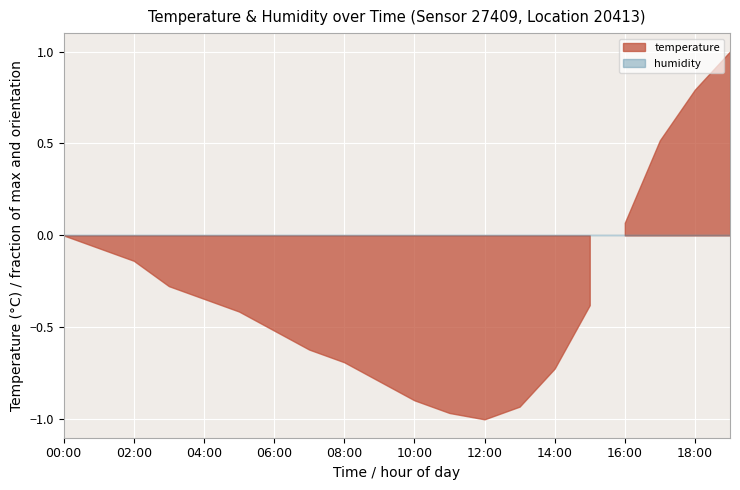

Reading right to left, what are all the values shown in this chart?

temperature: 19:00=19.8	18:00=19.2	17:00=18.4	16:00=17.1	15:00=15.8	14:00=14.8	13:00=14.2	12:00=14.0	11:00=14.1	10:00=14.3	09:00=14.6	08:00=14.9	07:00=15.1	06:00=15.4	05:00=15.7	04:00=15.9	03:00=16.1	02:00=16.5	01:00=16.7	00:00=16.9
humidity: 19:00=99.9	18:00=99.9	17:00=99.9	16:00=99.9	15:00=99.9	14:00=99.9	13:00=99.9	12:00=99.9	11:00=99.9	10:00=99.9	09:00=99.9	08:00=99.9	07:00=99.9	06:00=99.9	05:00=99.9	04:00=99.9	03:00=99.9	02:00=99.9	01:00=99.9	00:00=99.9